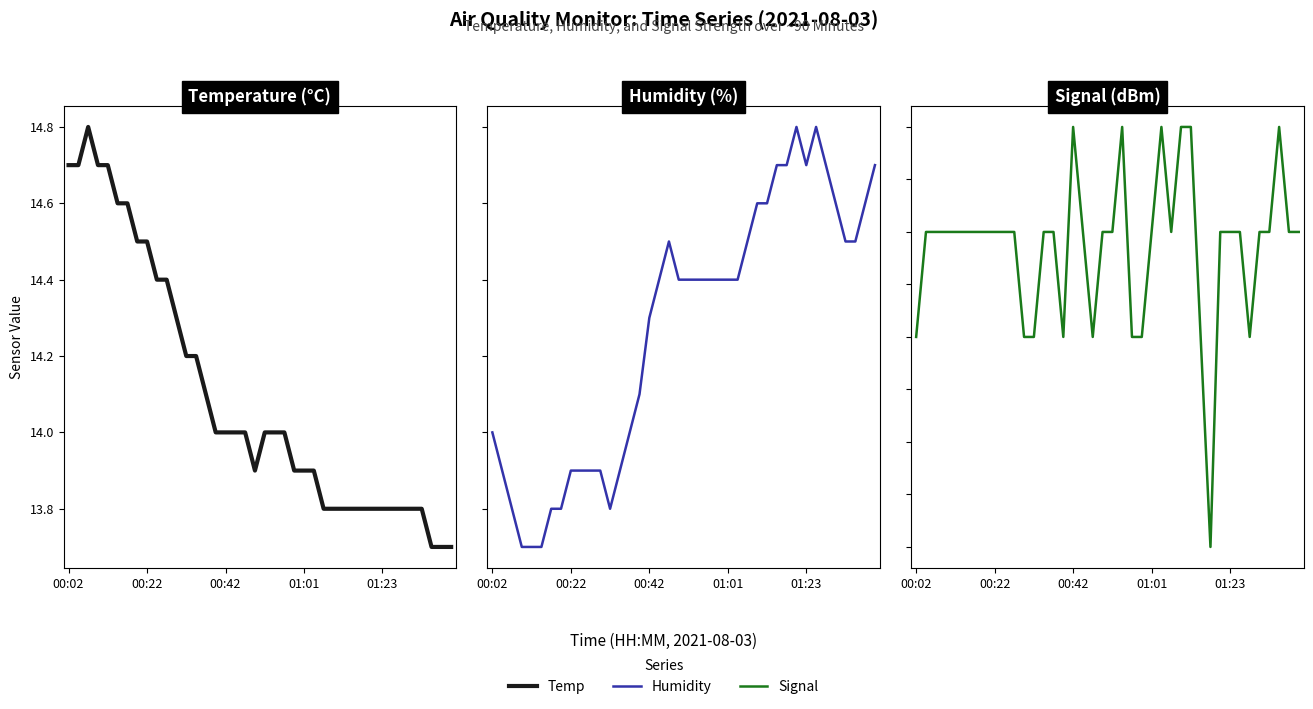

Rank the series by their average value, from highest to lowest.

Humidity, Temp, Signal